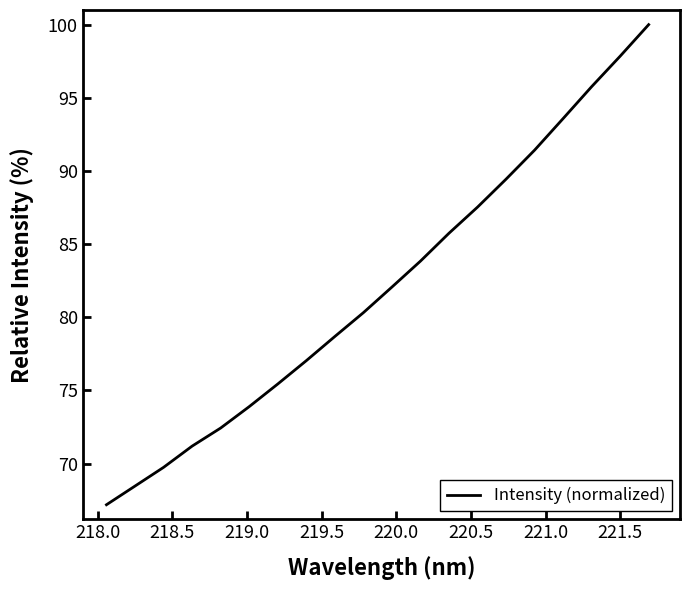

Does the chart display data point markers on the line(s)?

No